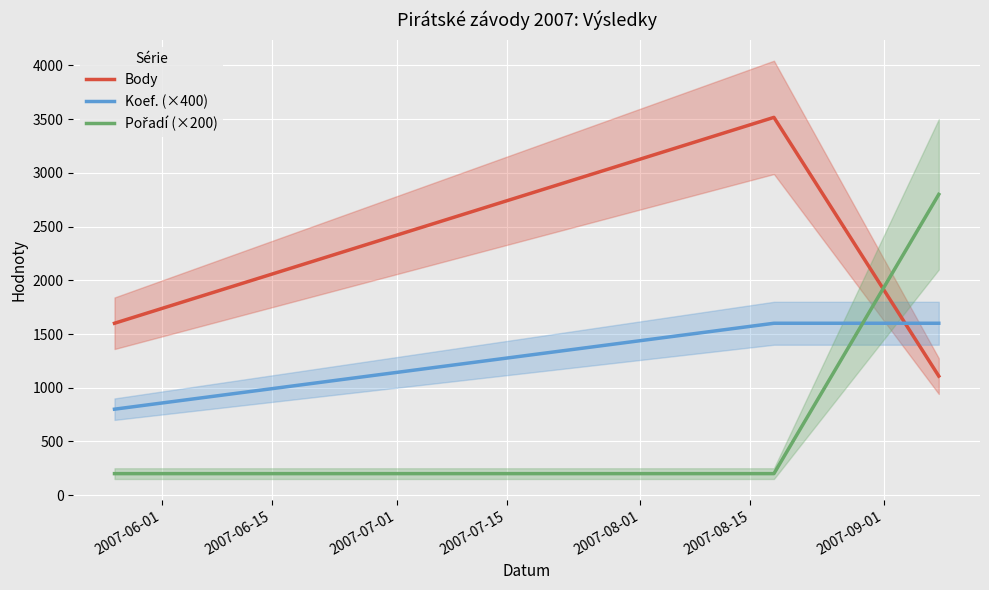

How many Pořadí (×200) values are between 200 and 2800?

3